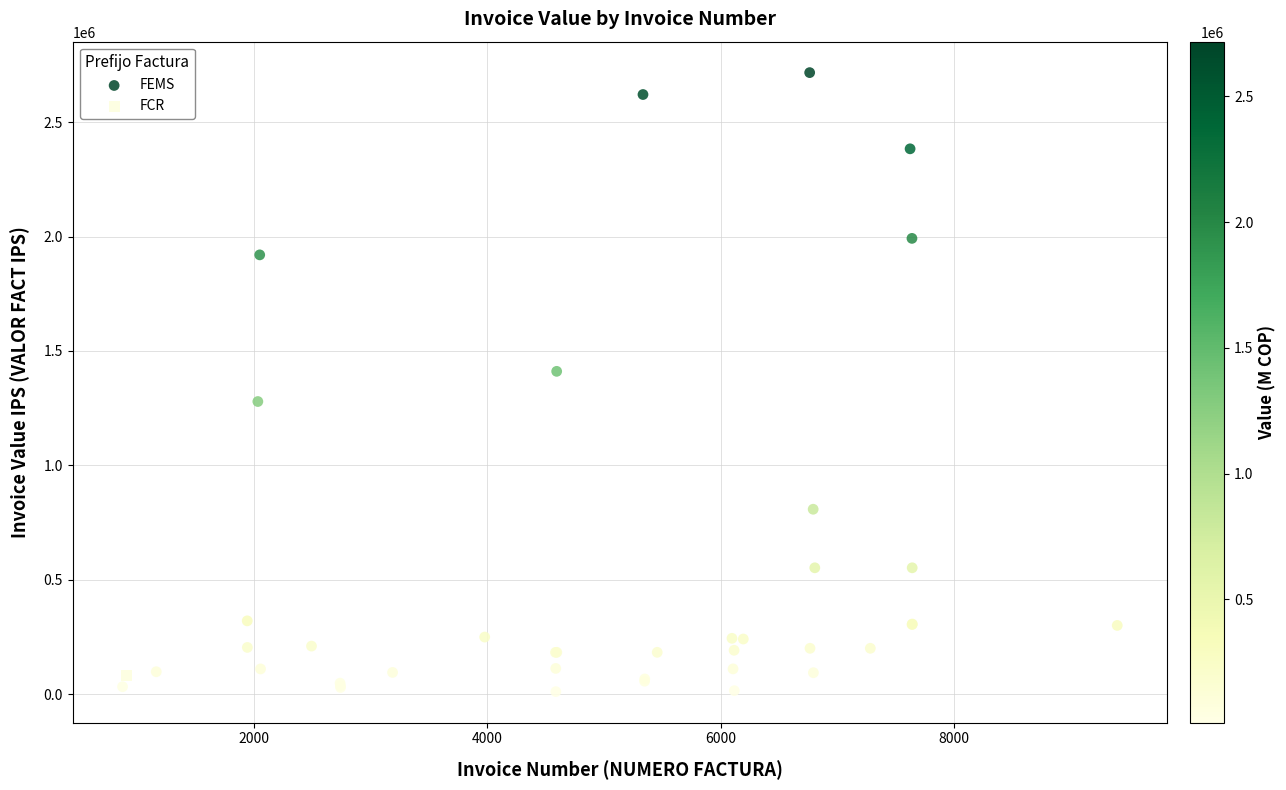

What are all the series names shown in the legend?

FEMS, FCR